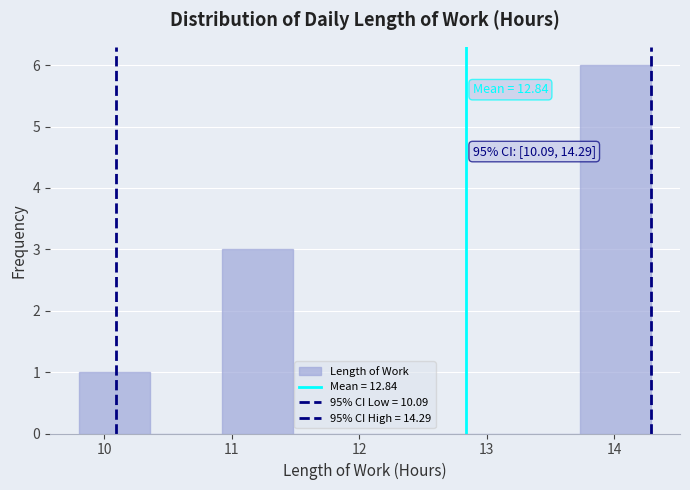

Over which range of the x-axis is the bar tallest?

13.7 to 14.3